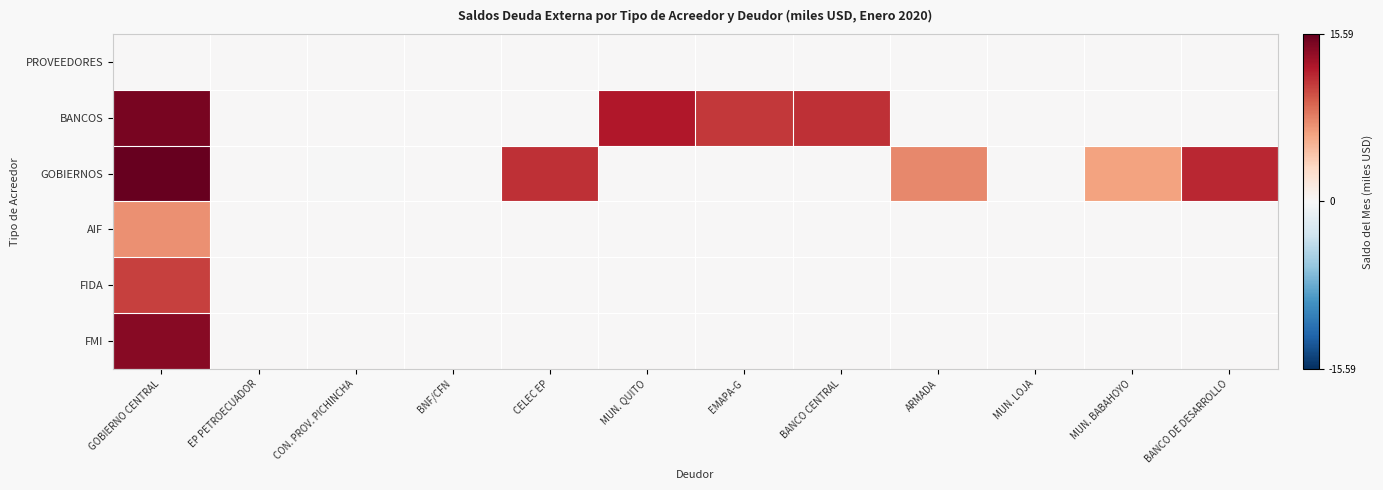

Count the number of categories in the chart.

12